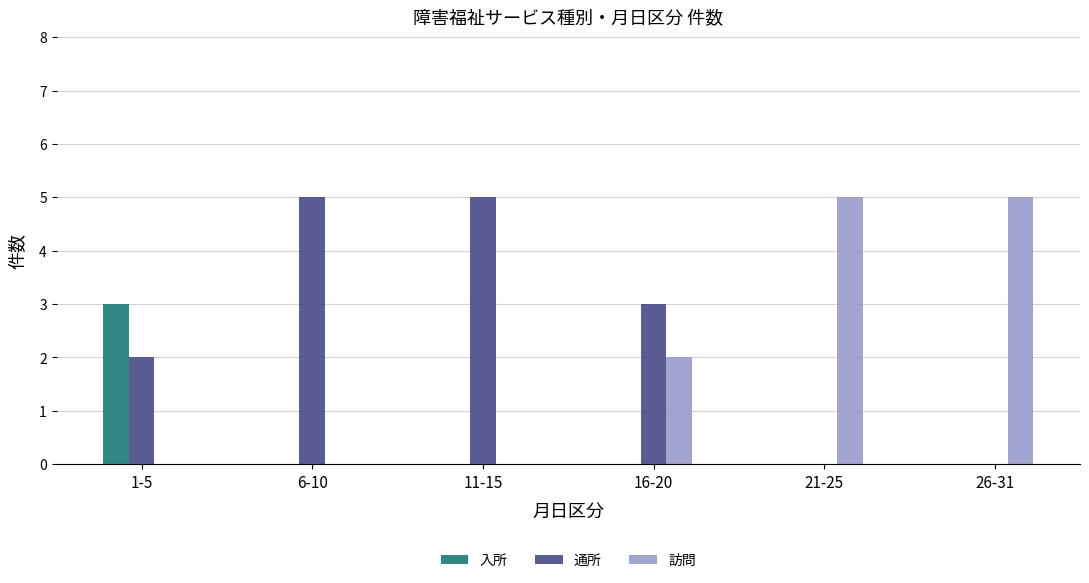

What is the sum of the 入所 values at 1-5 and 11-15?

3